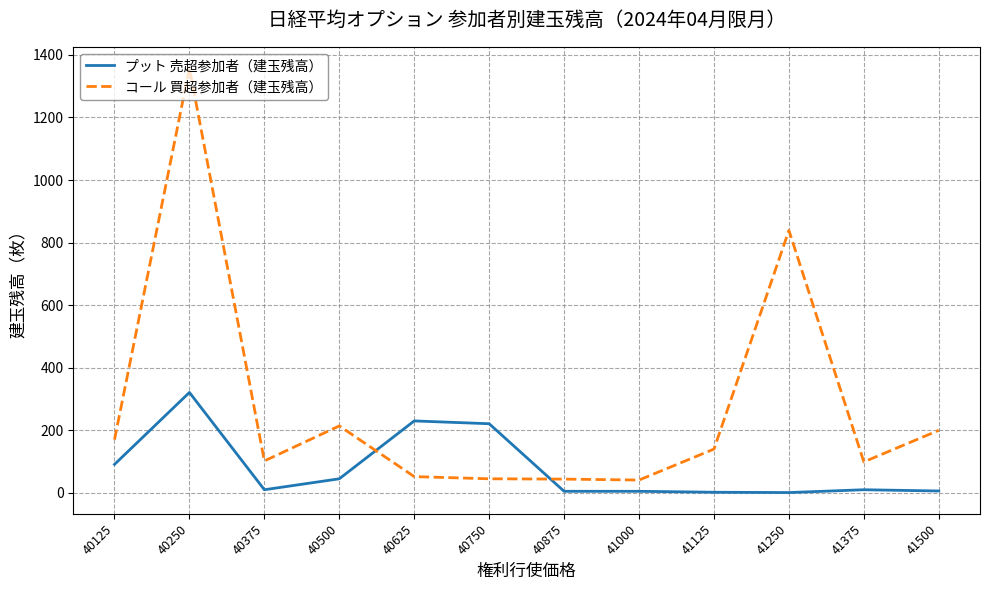

True or false: コール 買超参加者（建玉残高） and プット 売超参加者（建玉残高） cross at least once.

True